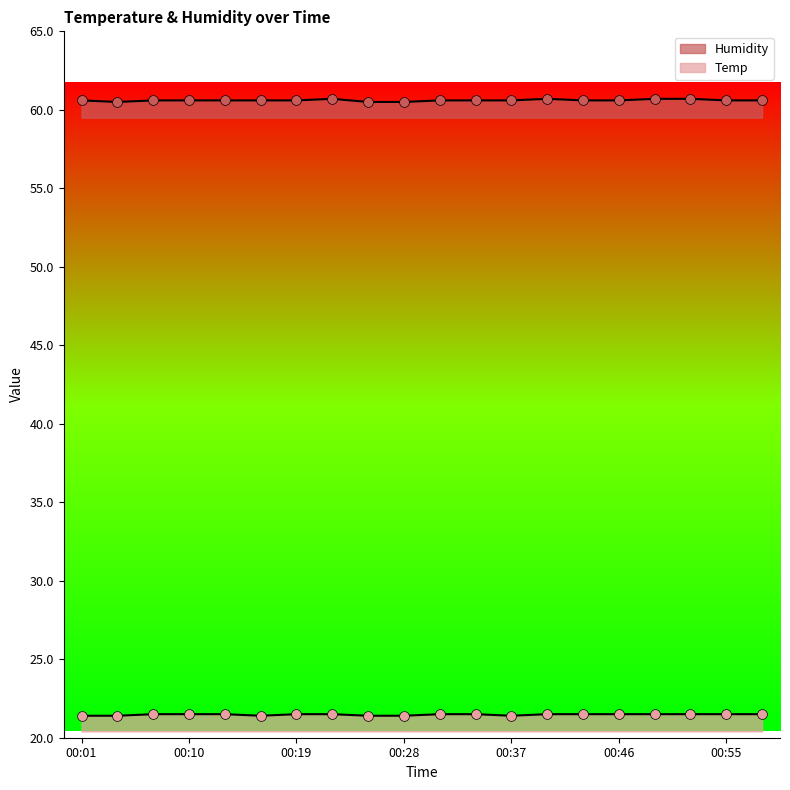

Which series has the widest spread of Y values?

Humidity